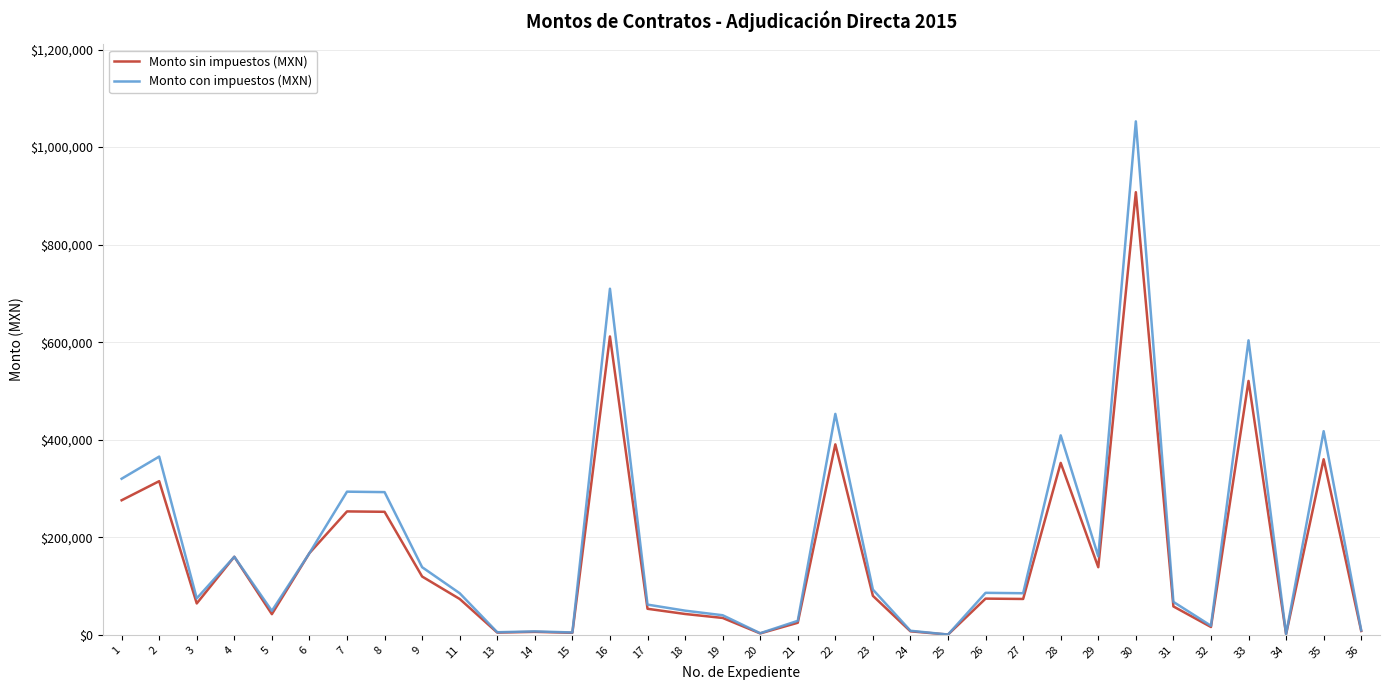

At which category is the sum across all series the highest?

30